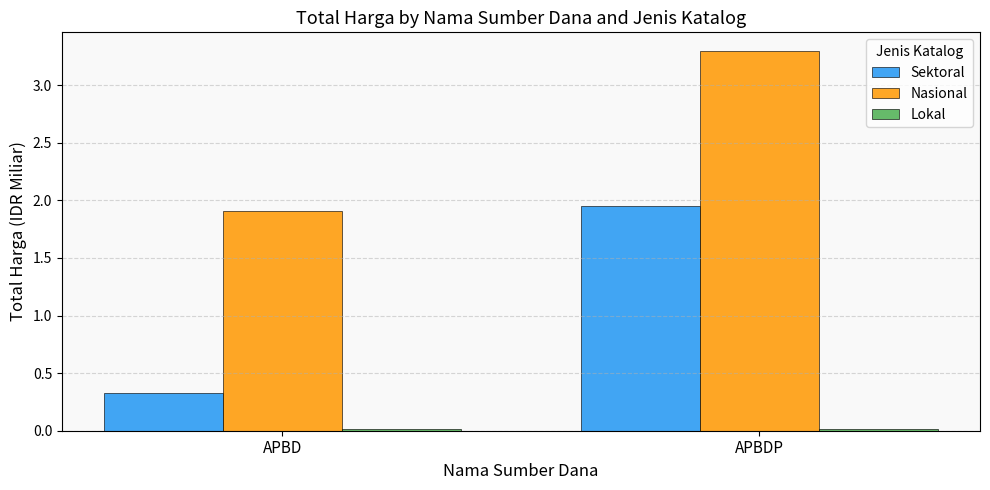

At how many categories does at least one series exceed 0?

2